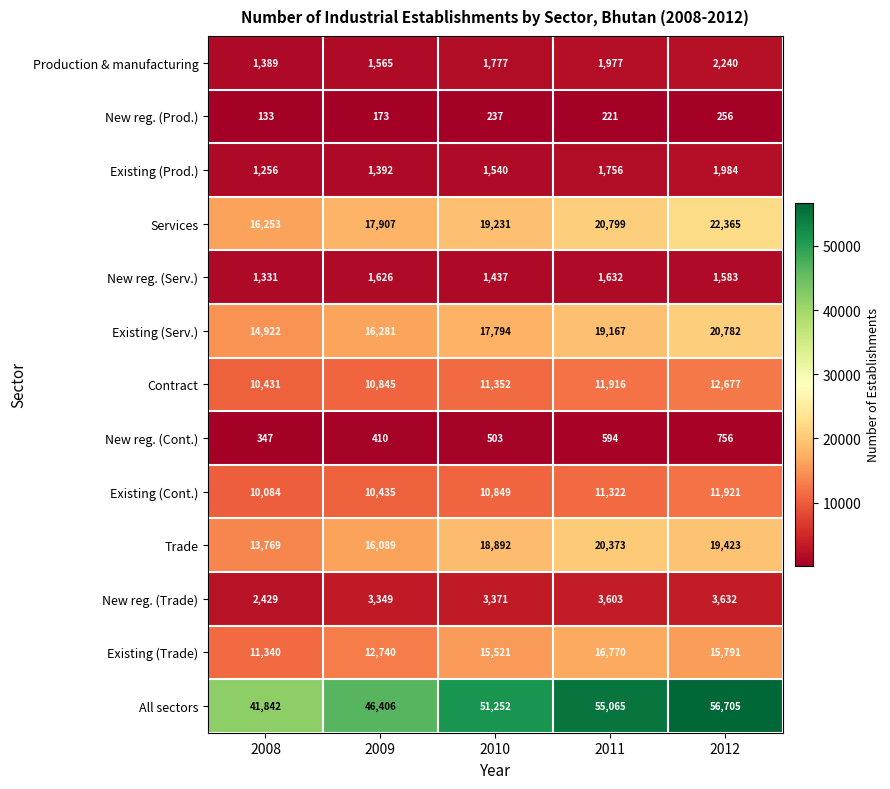

Count the Existing (Cont.) values in the range 10435 to 11322.

3